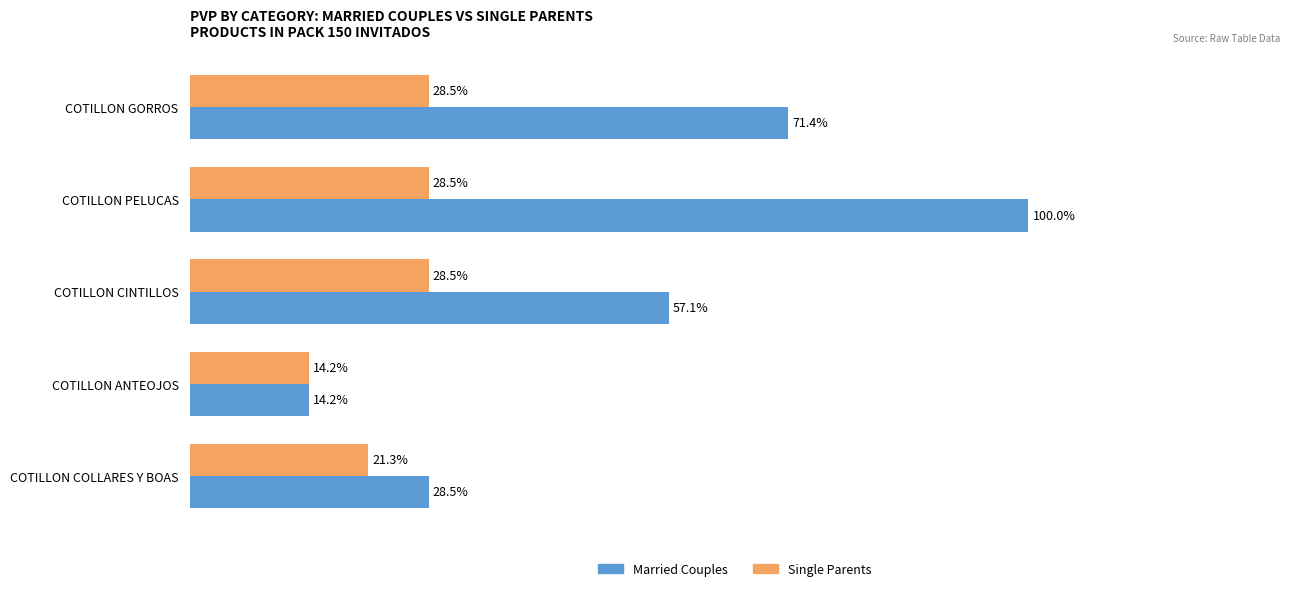

What are all the series names shown in the legend?

Married Couples, Single Parents